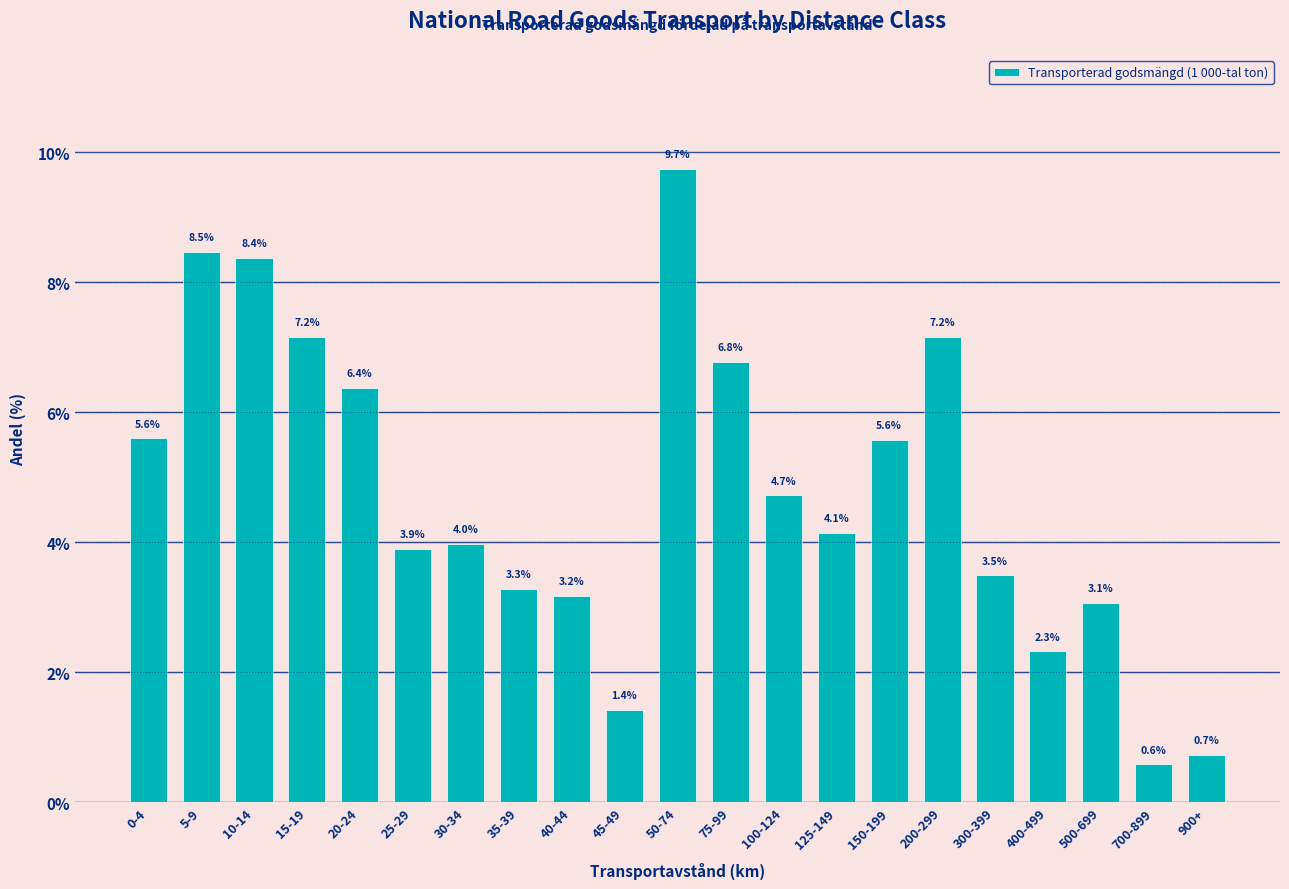

Reading left to right, list all the values displayed in this chart.

5.6	8.5	8.4	7.2	6.4	3.9	4.0	3.3	3.2	1.4	9.7	6.8	4.7	4.1	5.6	7.2	3.5	2.3	3.1	0.6	0.7